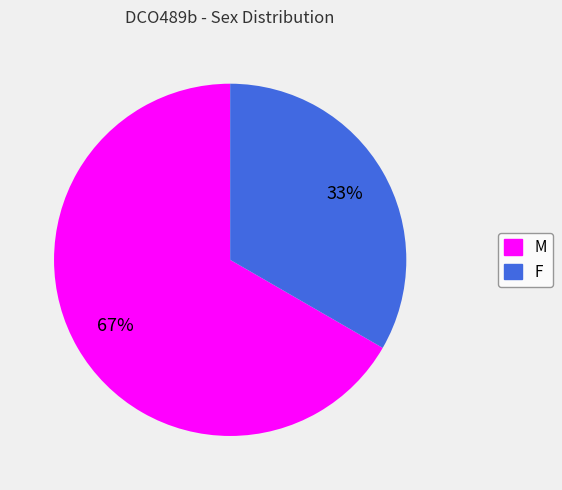

What percentage is the M slice, to the nearest percent?

67%